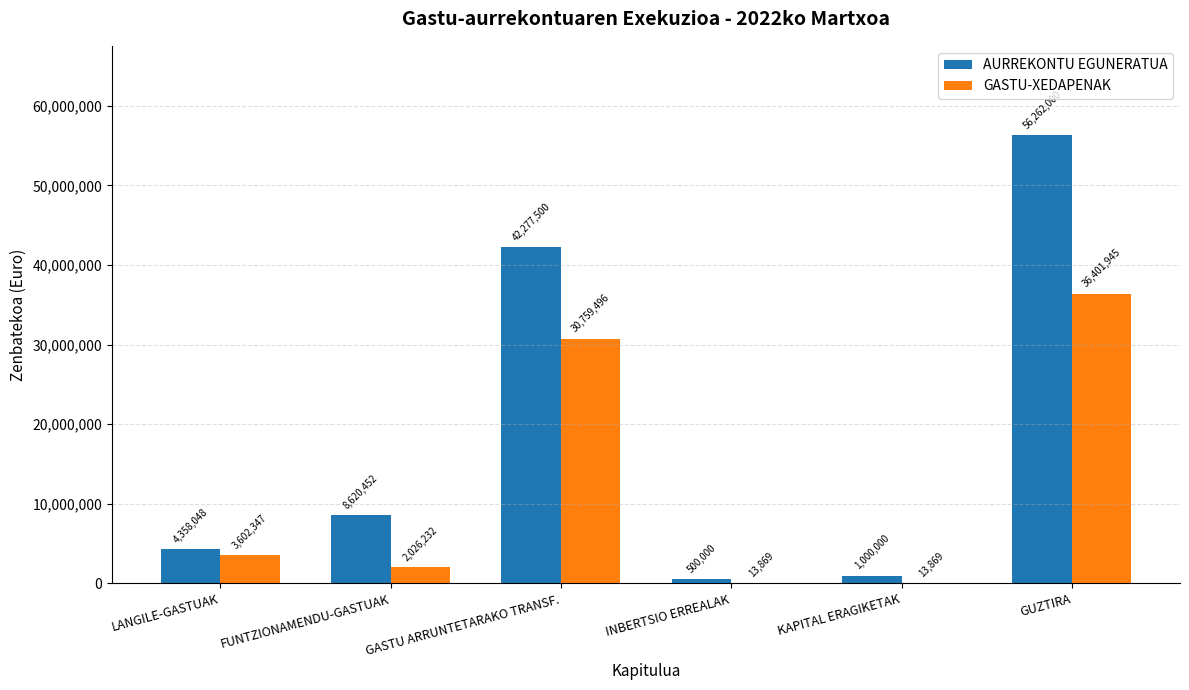

At which category is the sum across all series the highest?

GUZTIRA